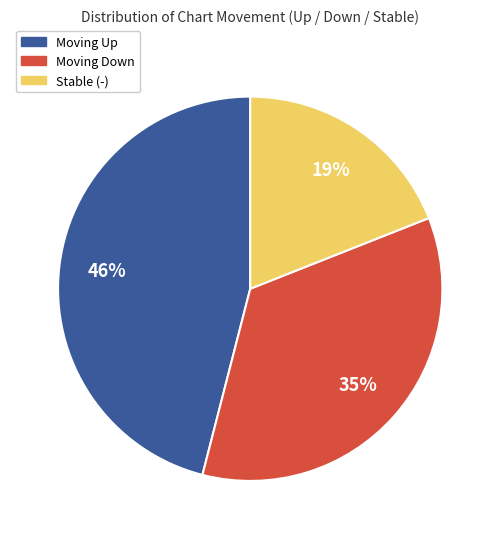

How many segments does this pie chart have?

3